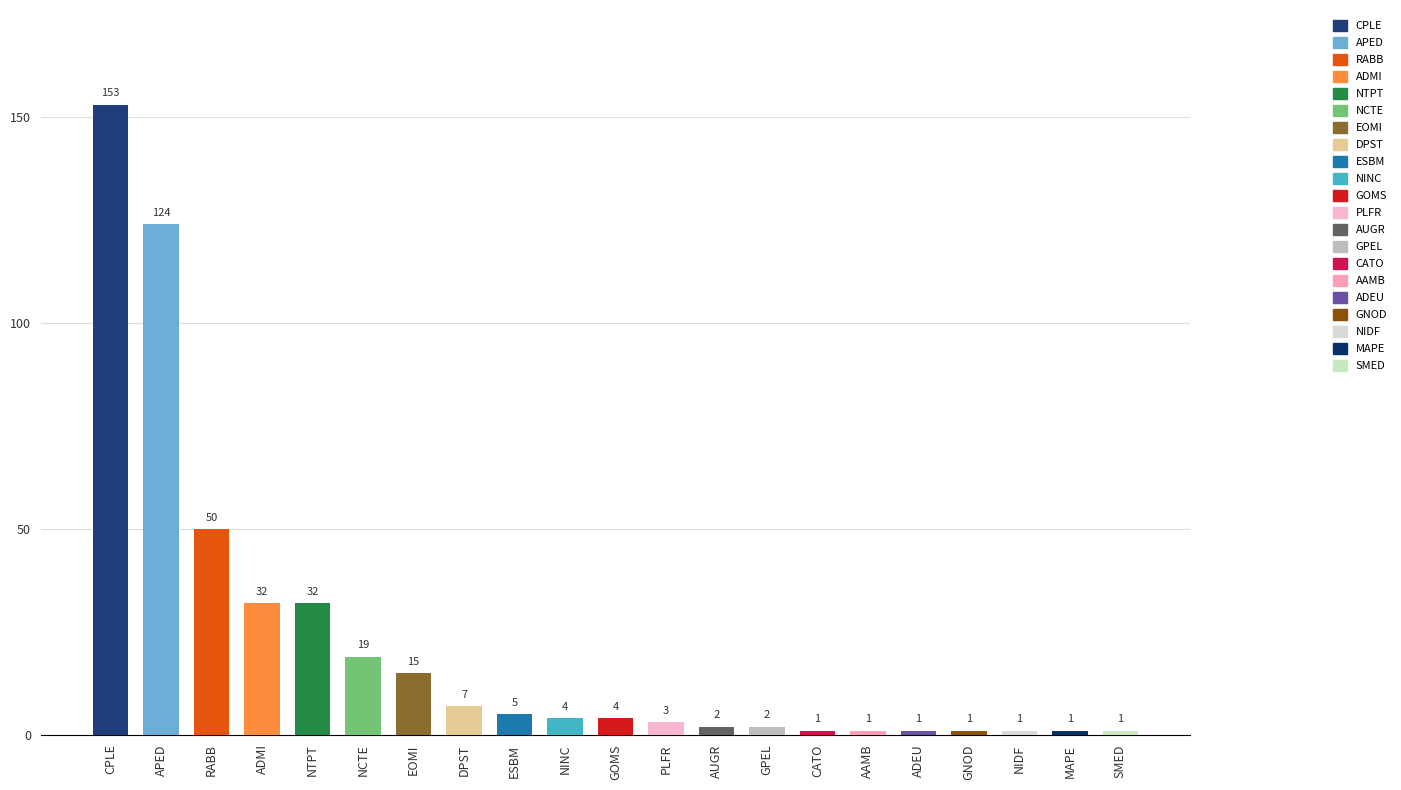

Which has a higher value, CATO or ADMI?

ADMI